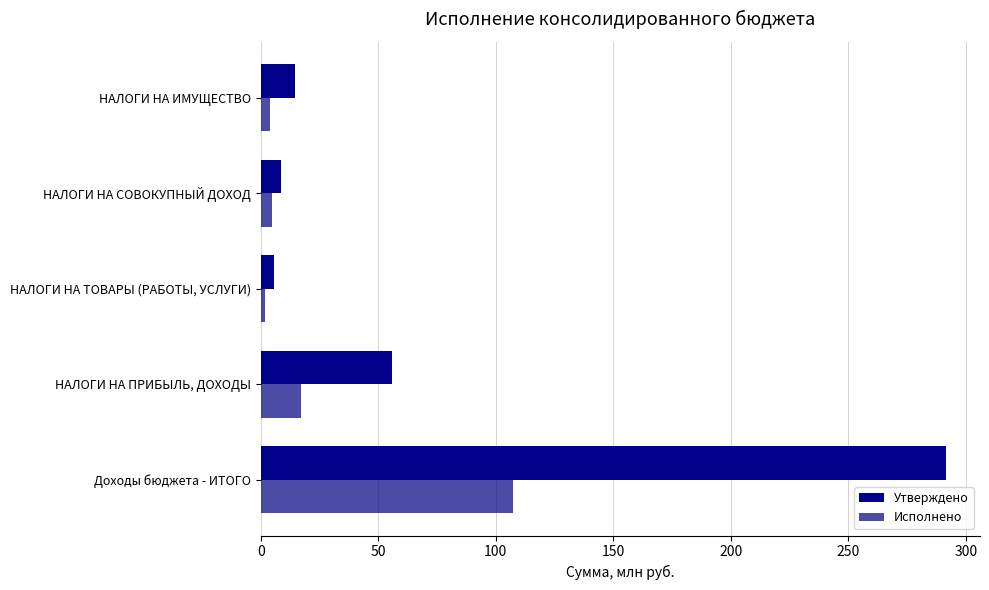

What is the value of the Утверждено bar at the 5th from the left?

14.7